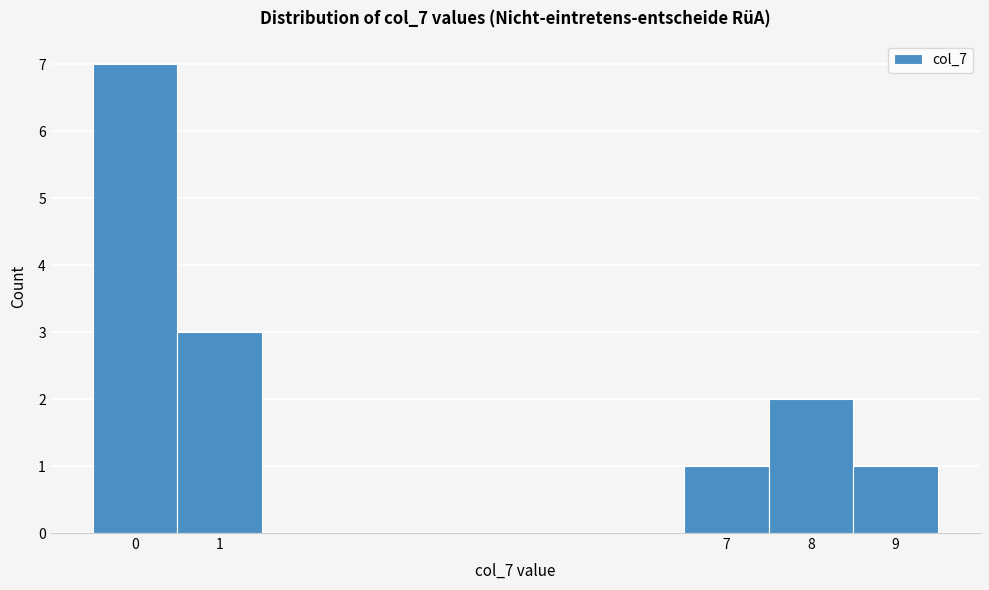

Reading left to right, list every bar in this chart as the range it spans on the x-axis followed by its height. The values are not printed on the chart, so give them approximately, as read against the axis.

-0.5 to 0.5: 7
0.5 to 1.5: 3
1.5 to 2.5: 0
2.5 to 3.5: 0
3.5 to 4.5: 0
4.5 to 5.5: 0
5.5 to 6.5: 0
6.5 to 7.5: 1
7.5 to 8.5: 2
8.5 to 9.5: 1